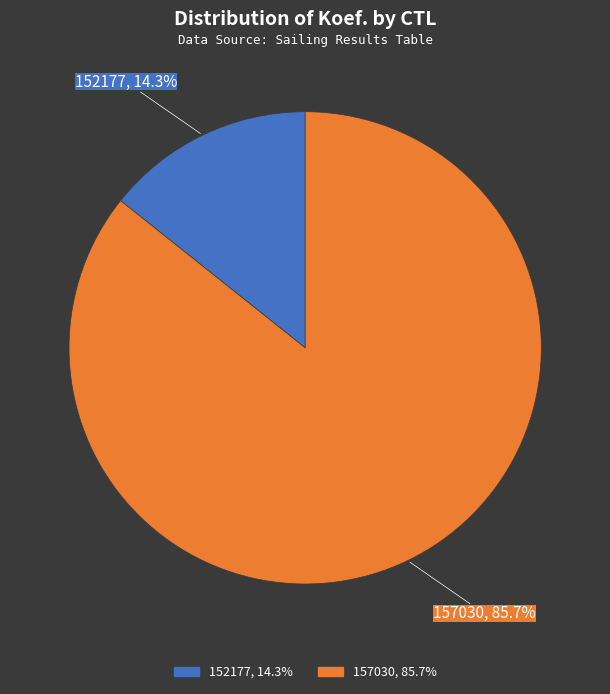

Rank the categories by value from lowest to highest.

152177, 157030